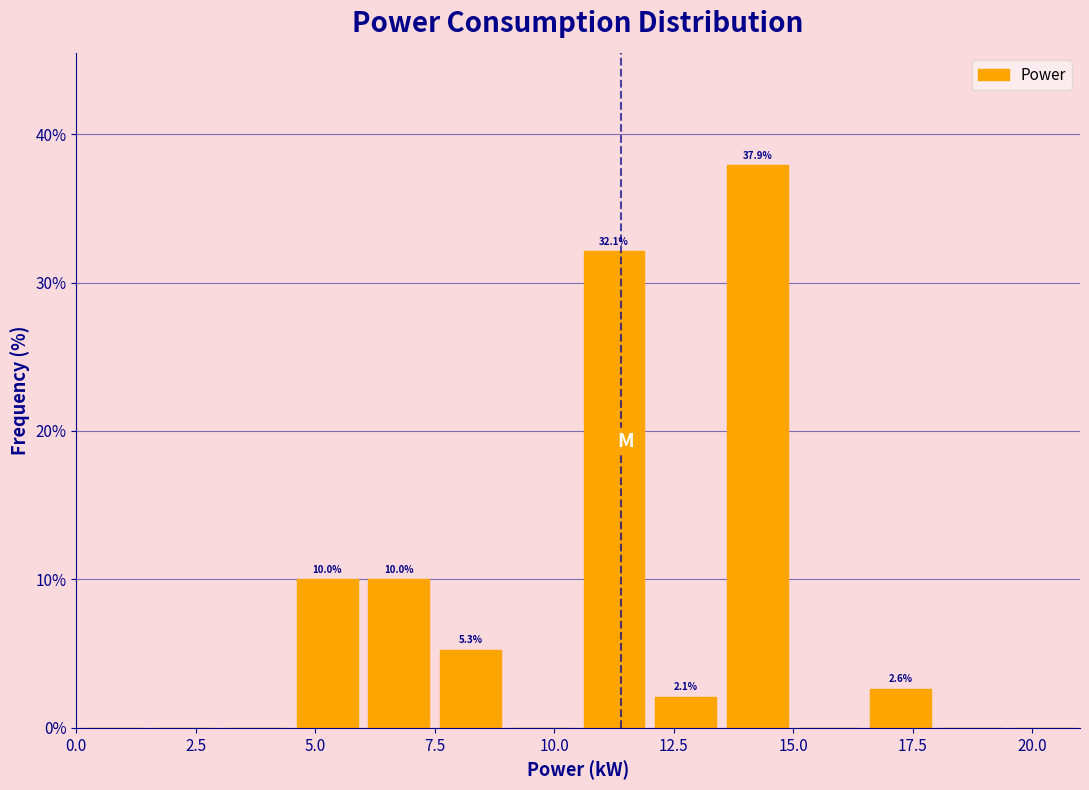

Read against the x-axis, roughly where is the centre of the tallest bar?

14.5